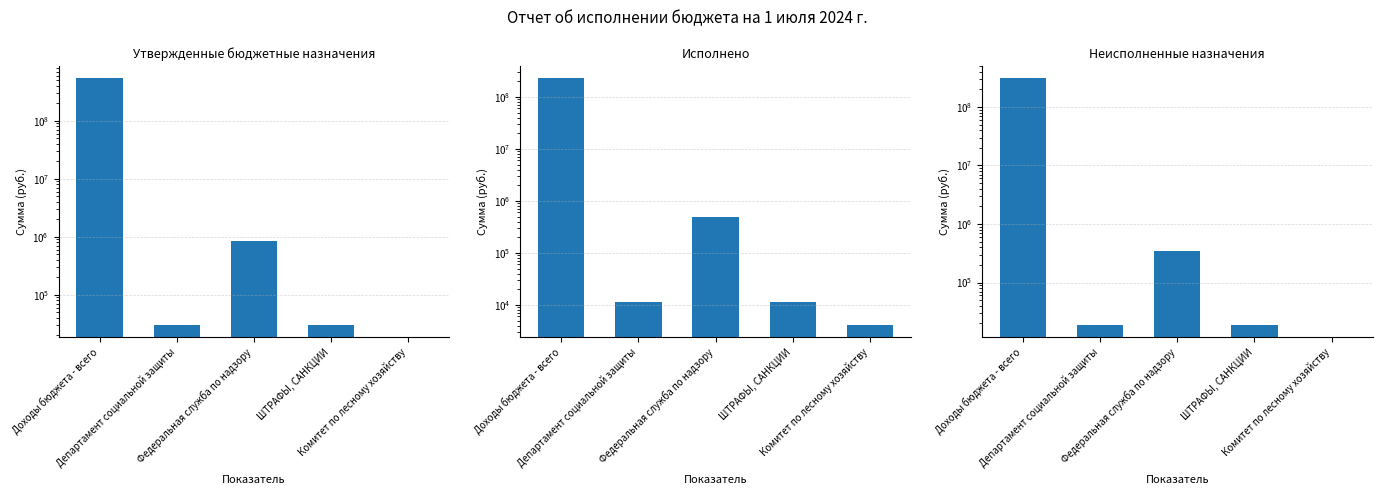

At which label does Исполнено reach its peak?

Доходы бюджета - всего